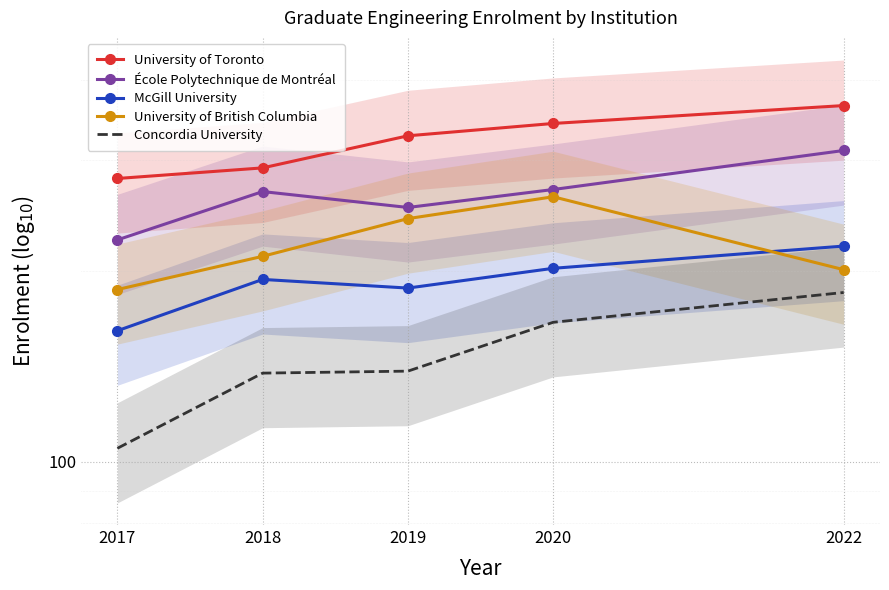

What is the spread (max minus min) of values at 2017?

175